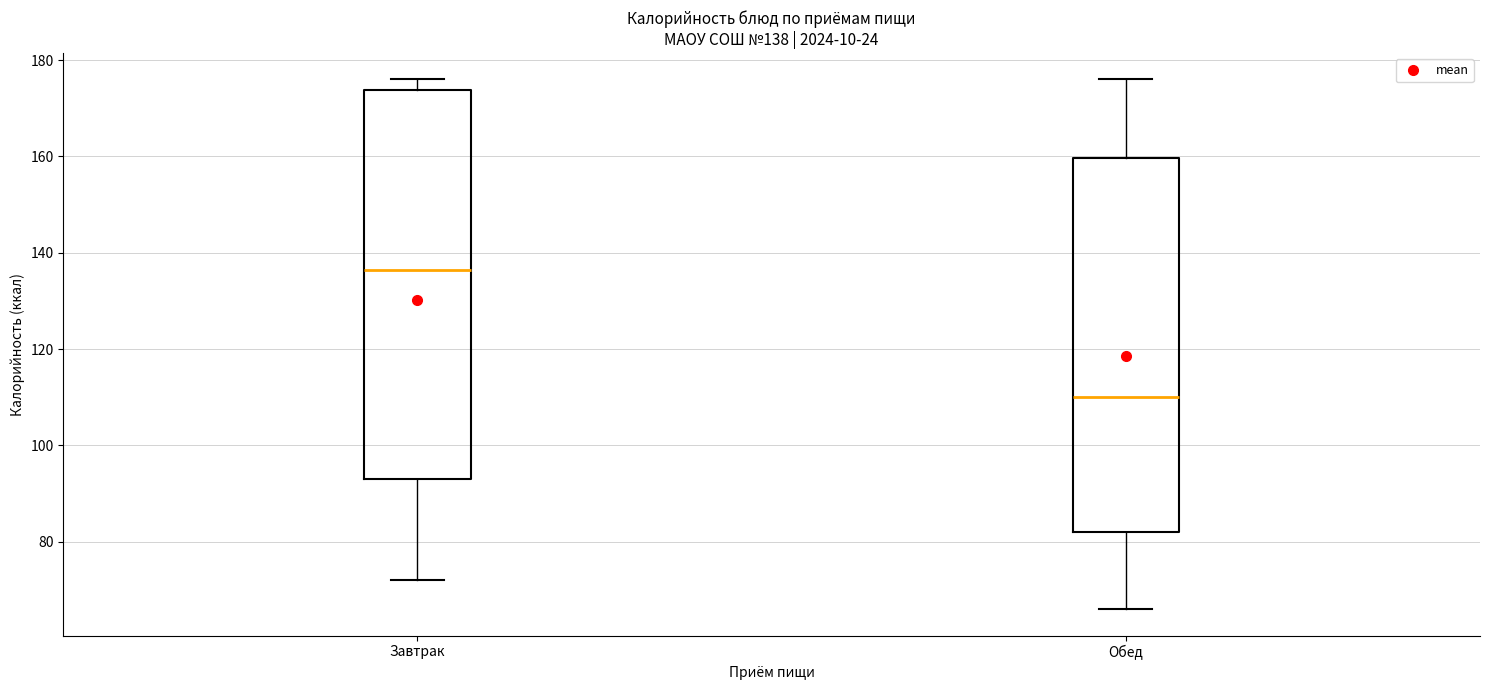

Which box is the tallest, from its lower edge to its upper edge?

Завтрак